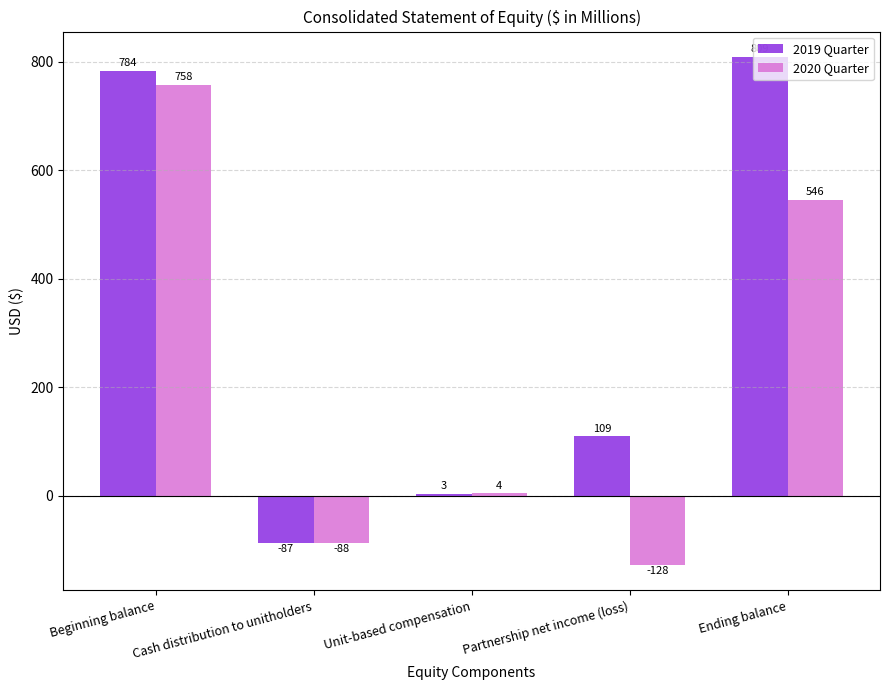

Count the number of data series in this chart.

2